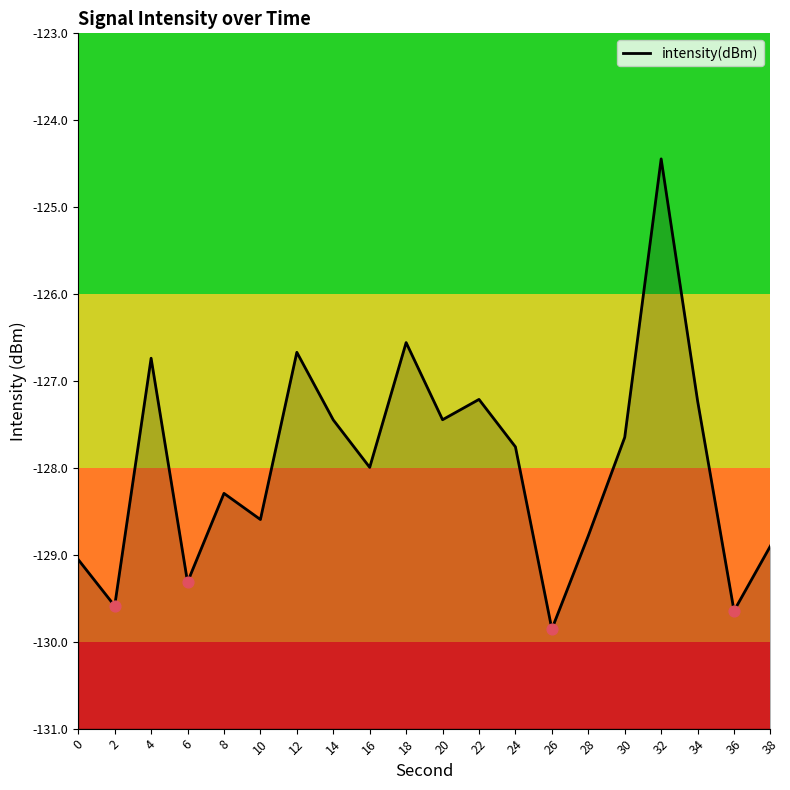

What is the change in value from 28 to 30?

+1.1